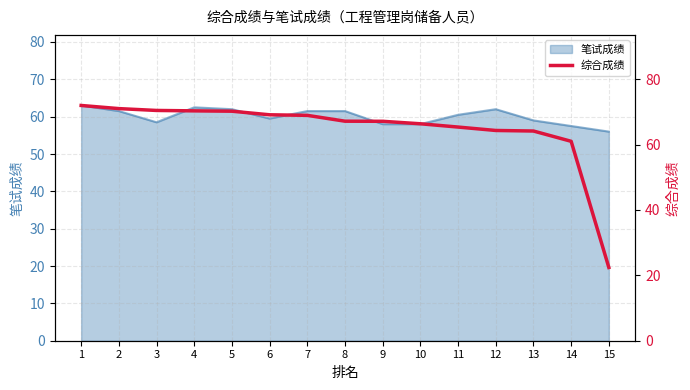

What is the approximate value at 12?

64.3